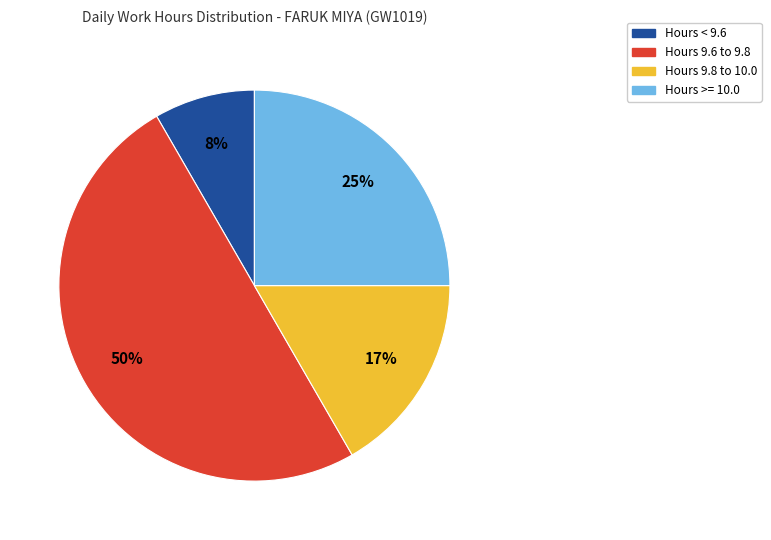

To the nearest percent, what is the difference between the largest and smallest slice percentages?

42%